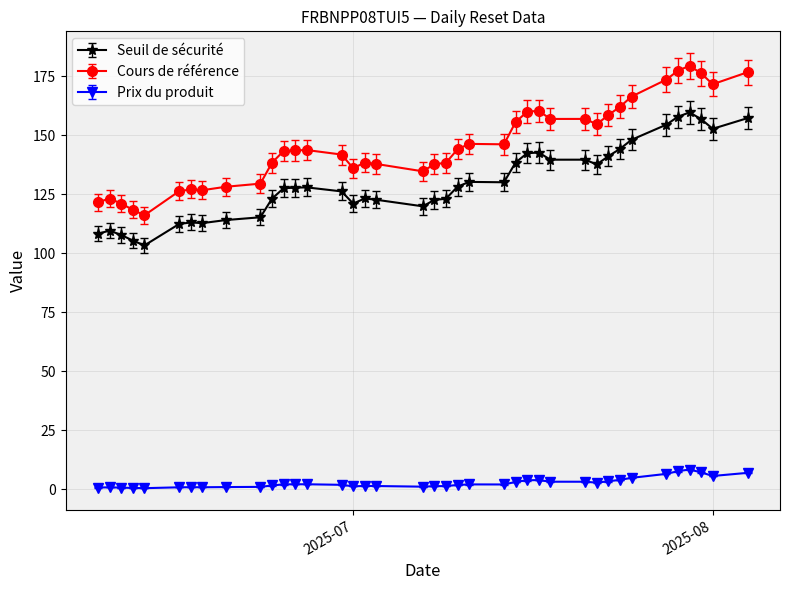

Which series has the largest total across all categories?

Cours de référence